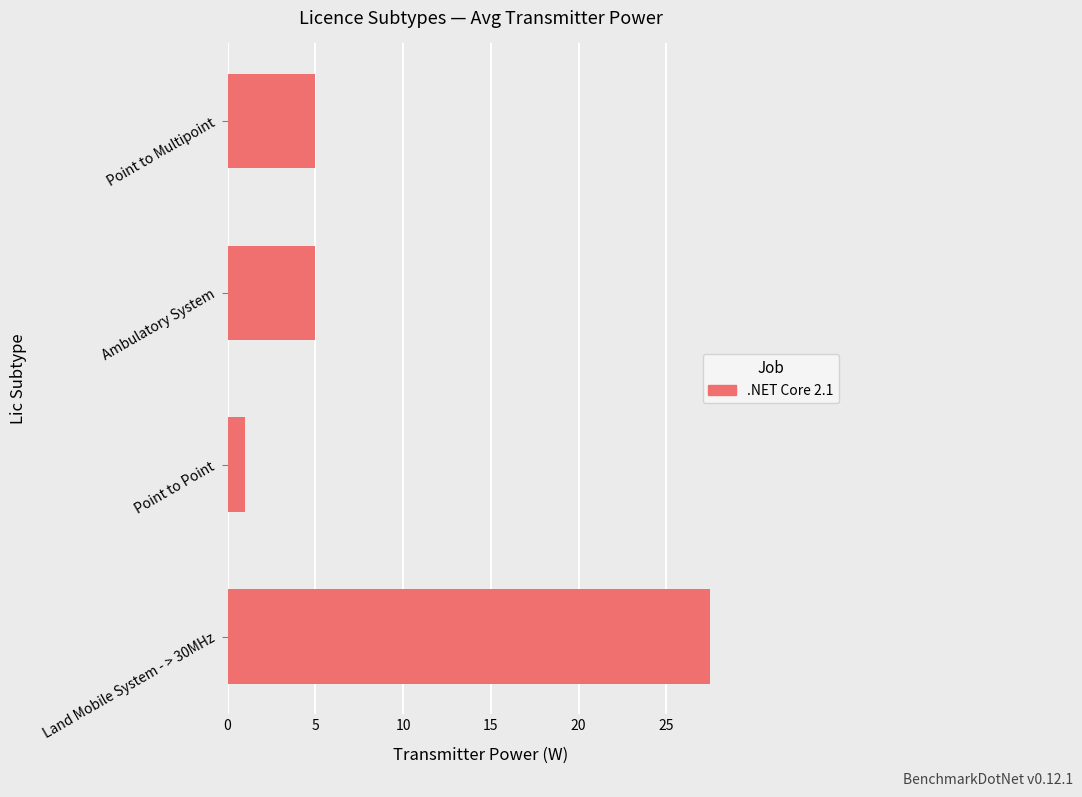

What is the minimum value shown in the chart?

1.0